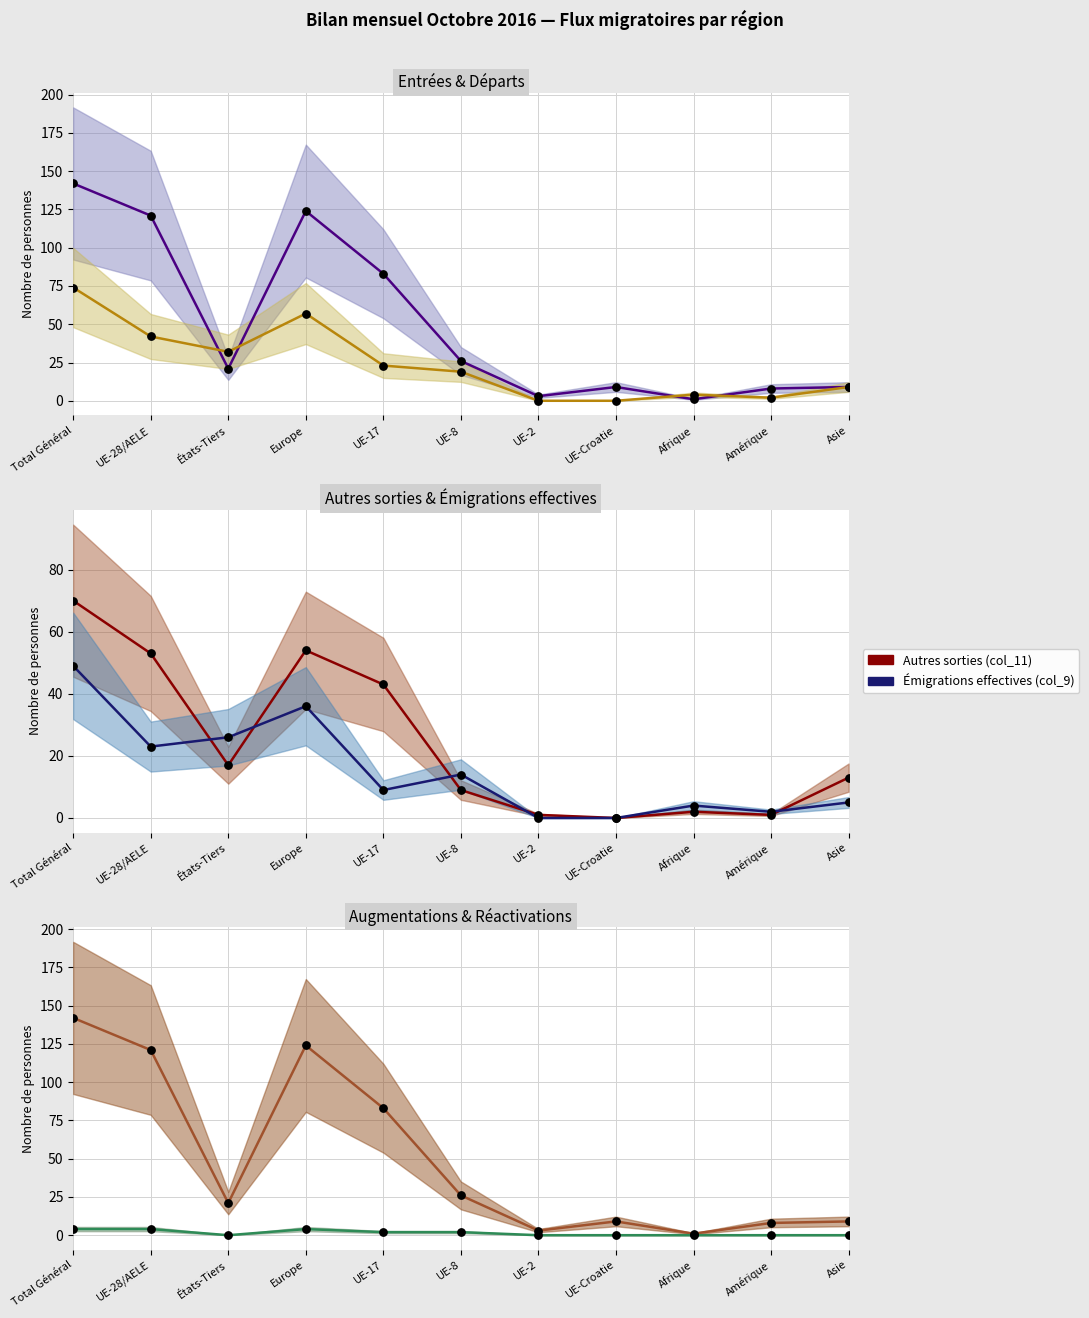

Which series contains the lowest Y value?

Total départs (col_8)